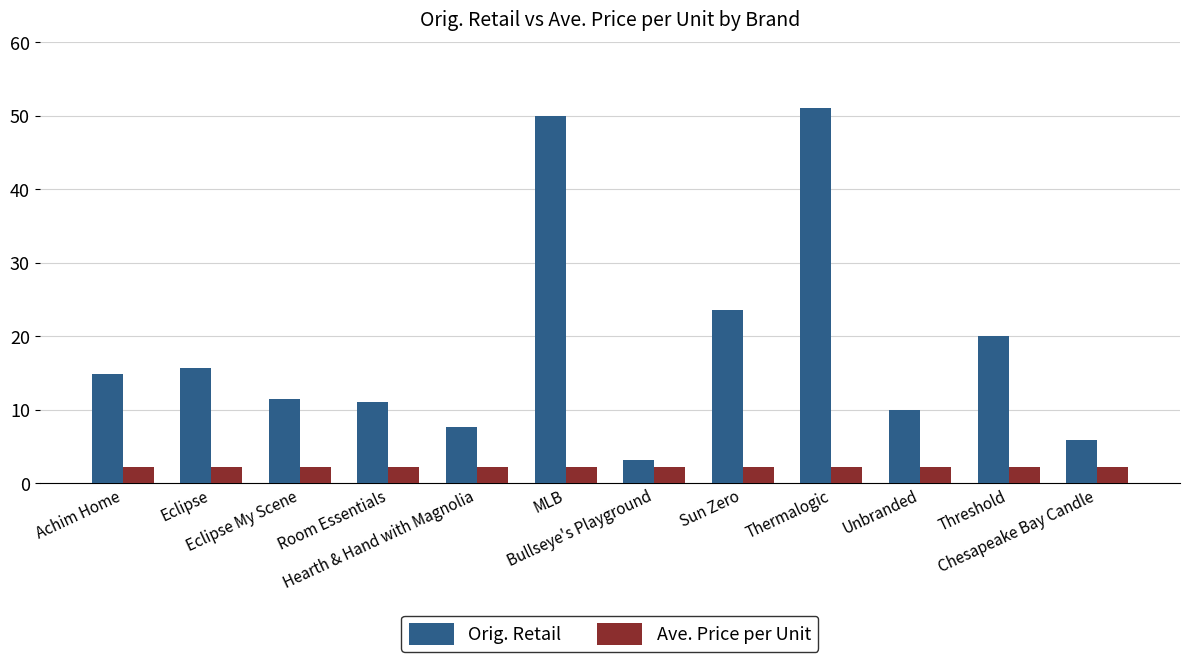

Reading left to right, extract all data points from this chart.

Orig. Retail: Achim Home=14.8	Eclipse=15.7	Eclipse My Scene=11.5	Room Essentials=11.0	Hearth & Hand with Magnolia=7.6	MLB=50.0	Bullseye's Playground=3.1	Sun Zero=23.5	Thermalogic=51.0	Unbranded=10.0	Threshold=20.0	Chesapeake Bay Candle=5.8
Ave. Price per Unit: Achim Home=2.2	Eclipse=2.2	Eclipse My Scene=2.2	Room Essentials=2.2	Hearth & Hand with Magnolia=2.2	MLB=2.2	Bullseye's Playground=2.2	Sun Zero=2.2	Thermalogic=2.2	Unbranded=2.2	Threshold=2.2	Chesapeake Bay Candle=2.2